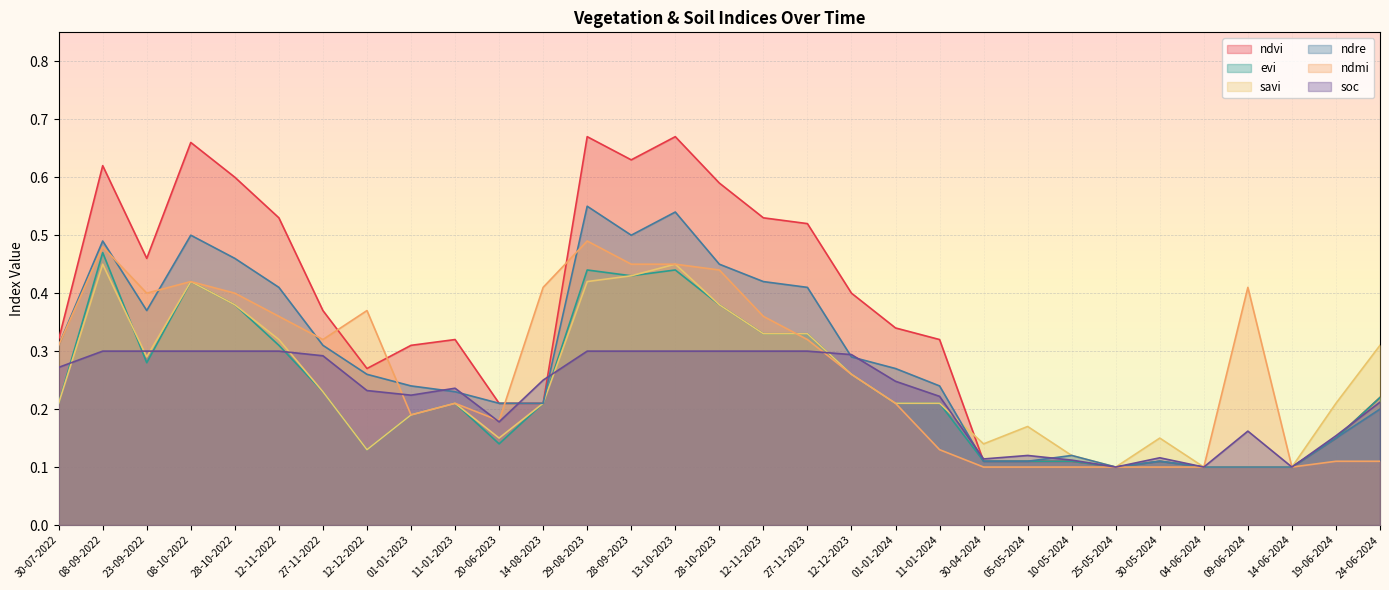

How many ndvi values are between 0 and 1?

31